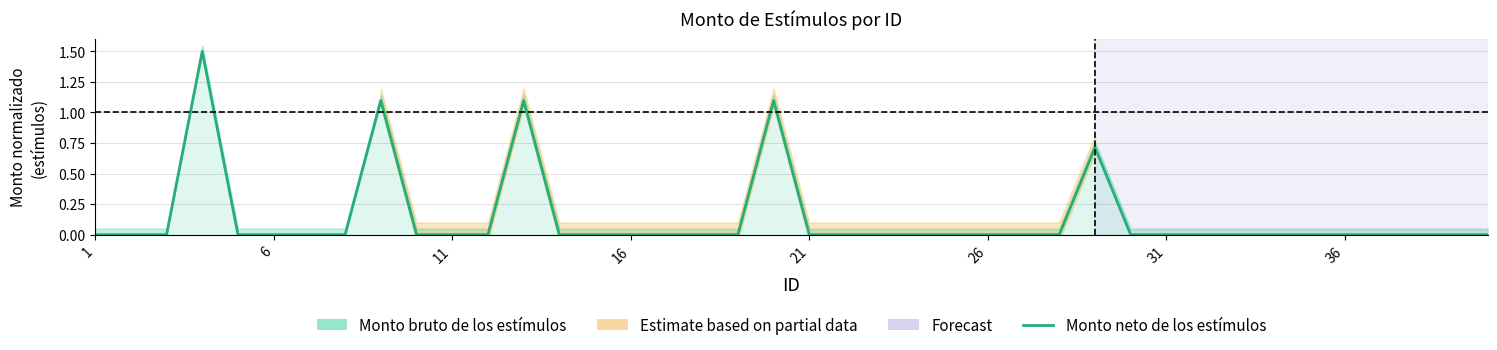

Where is the data nearest to the value 0?

1